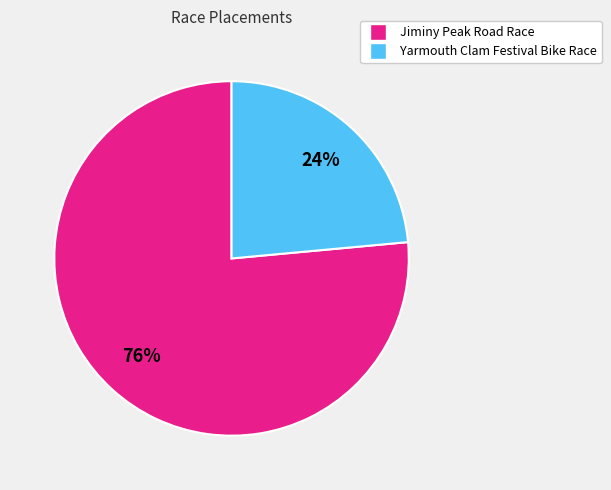

How many slices are in this pie chart?

2